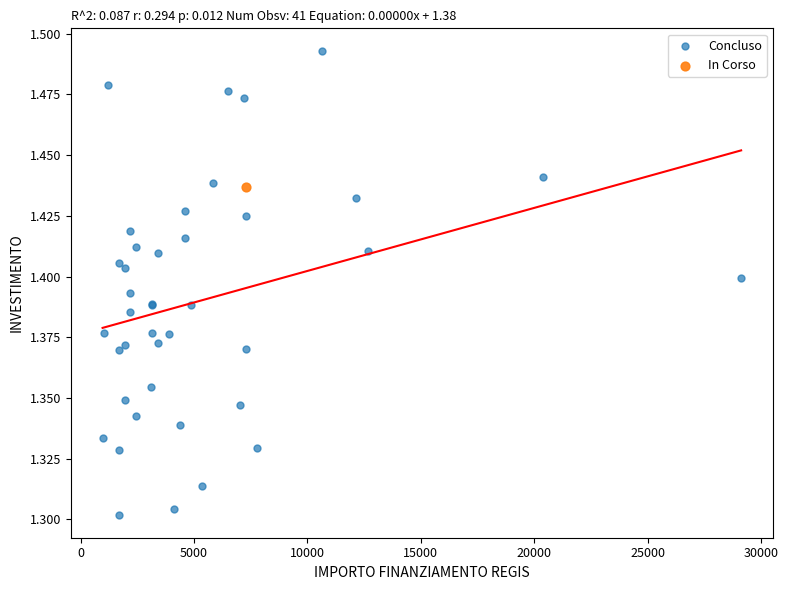

What are all the series names shown in the legend?

Concluso, In Corso